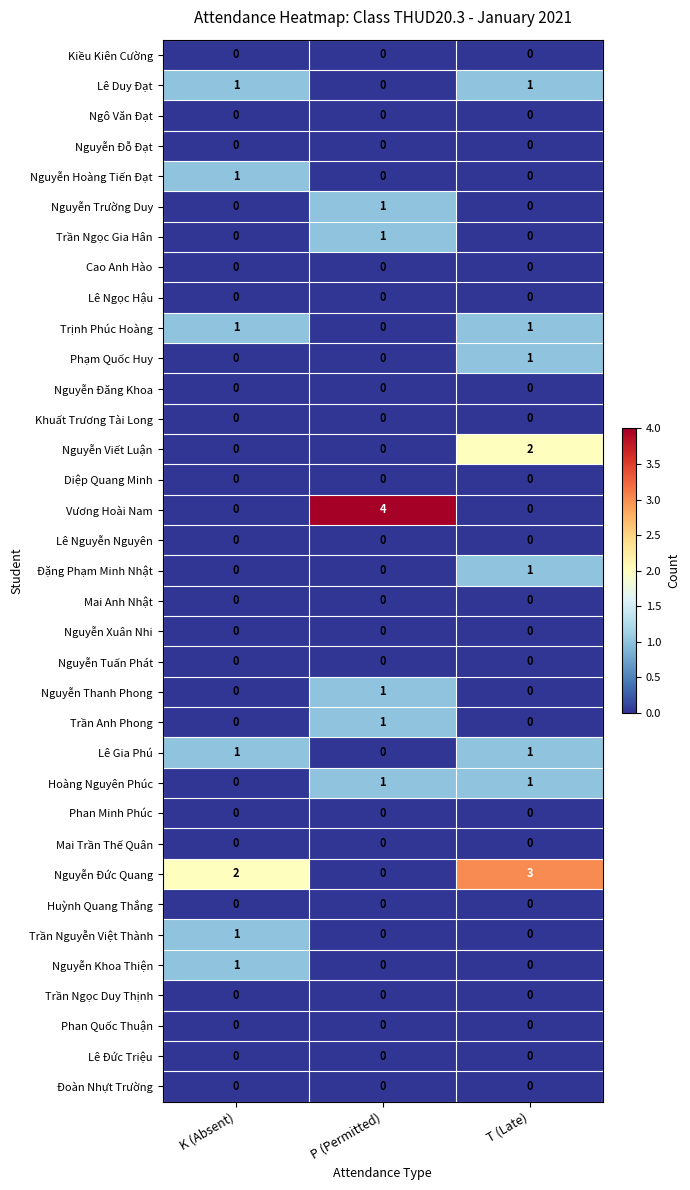

What is the total value across all series at P (Permitted)?

9